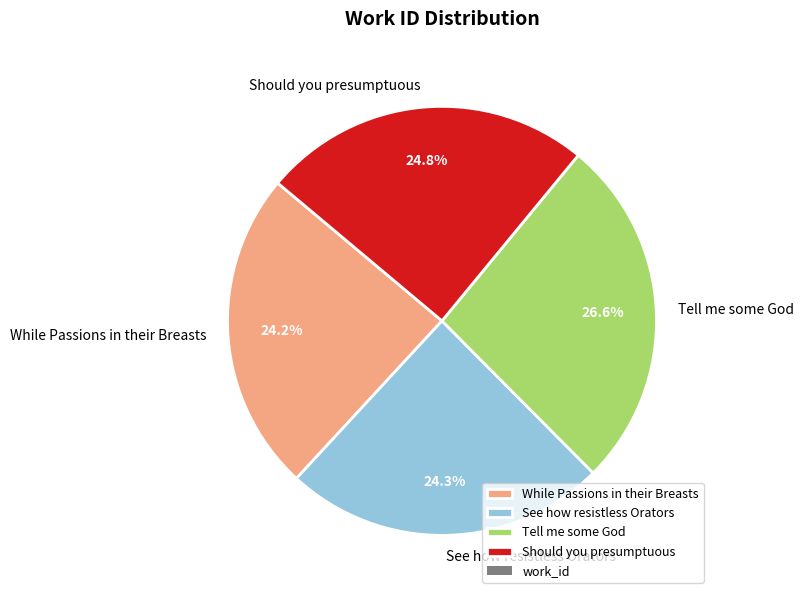

To the nearest percent, what percentage of the pie is Tell me some God?

27%